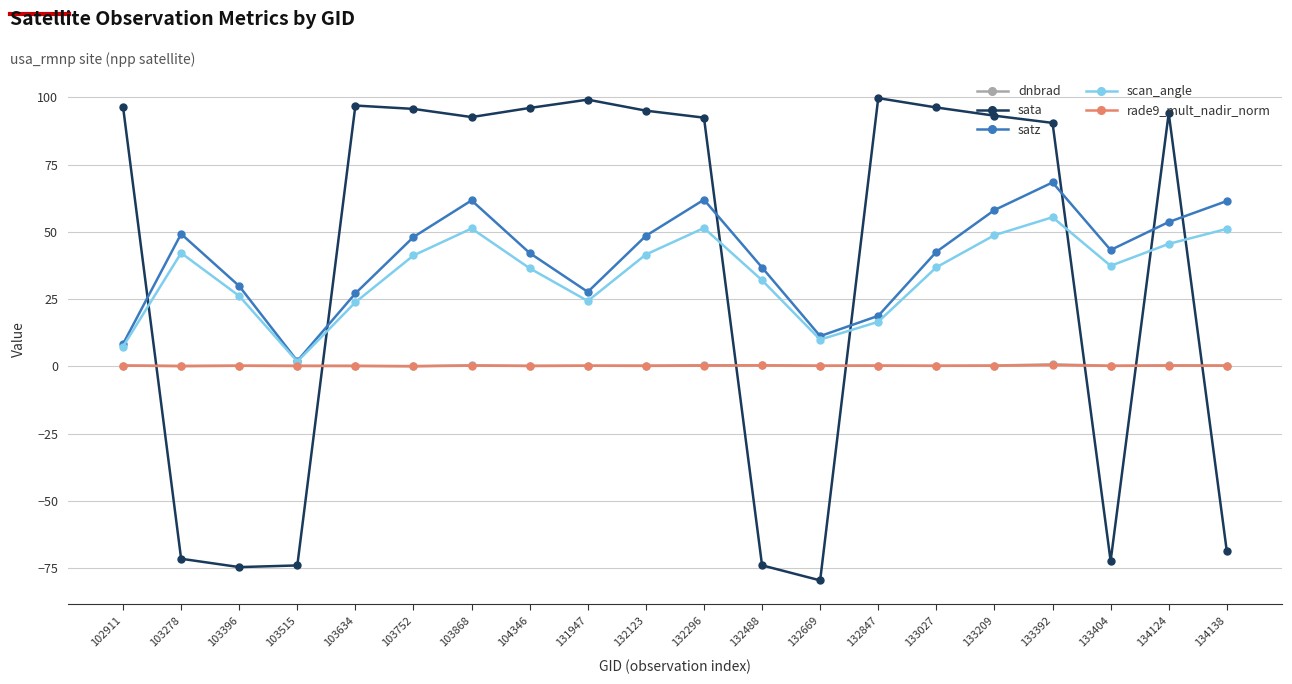

What is the difference between the second highest and minimum values in the sata series?

178.7